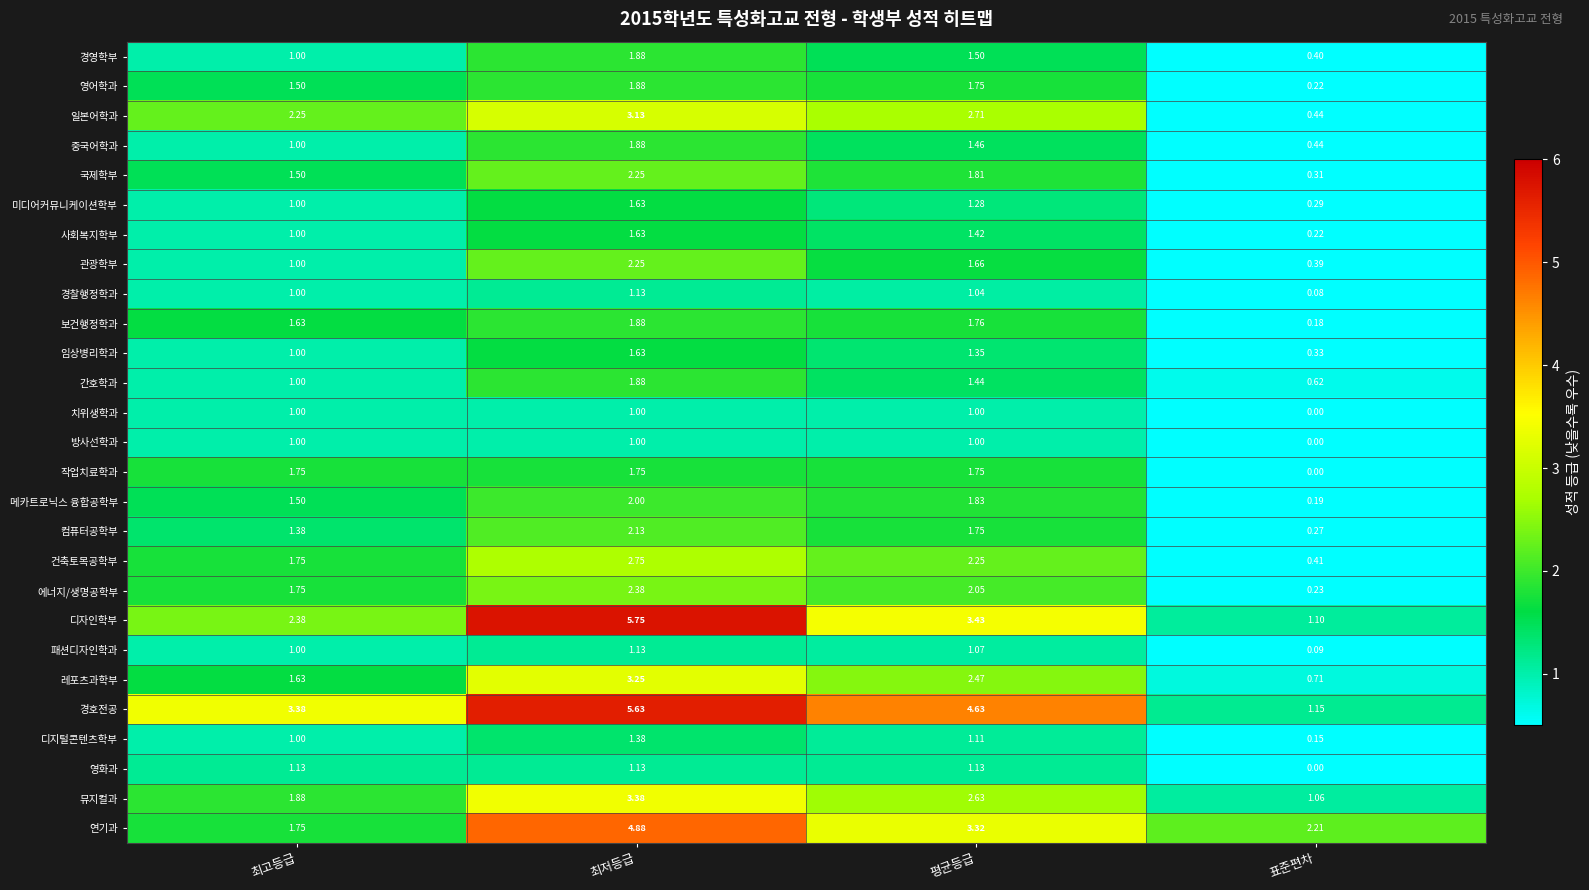

Which category has the lowest value across all series?

표준편차